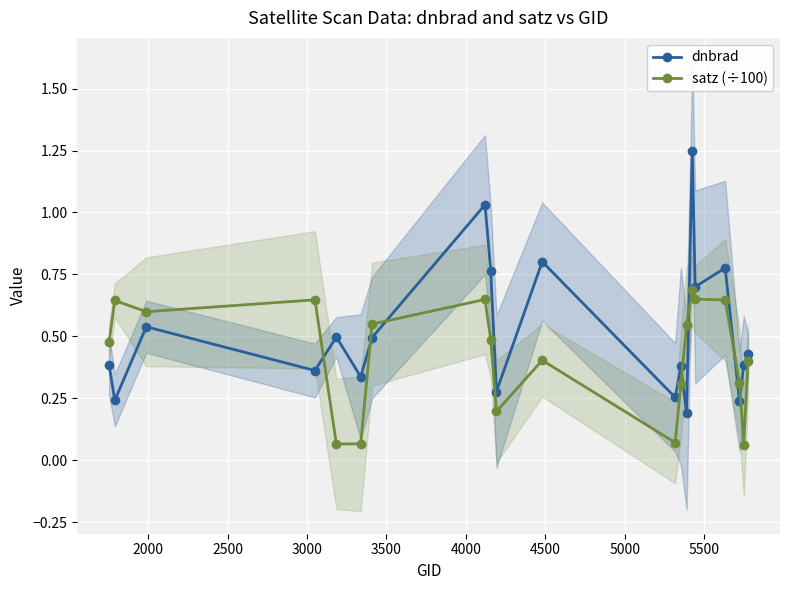

In satz (÷100), how many points are higher than both neighbors (excluding endpoints)?

5